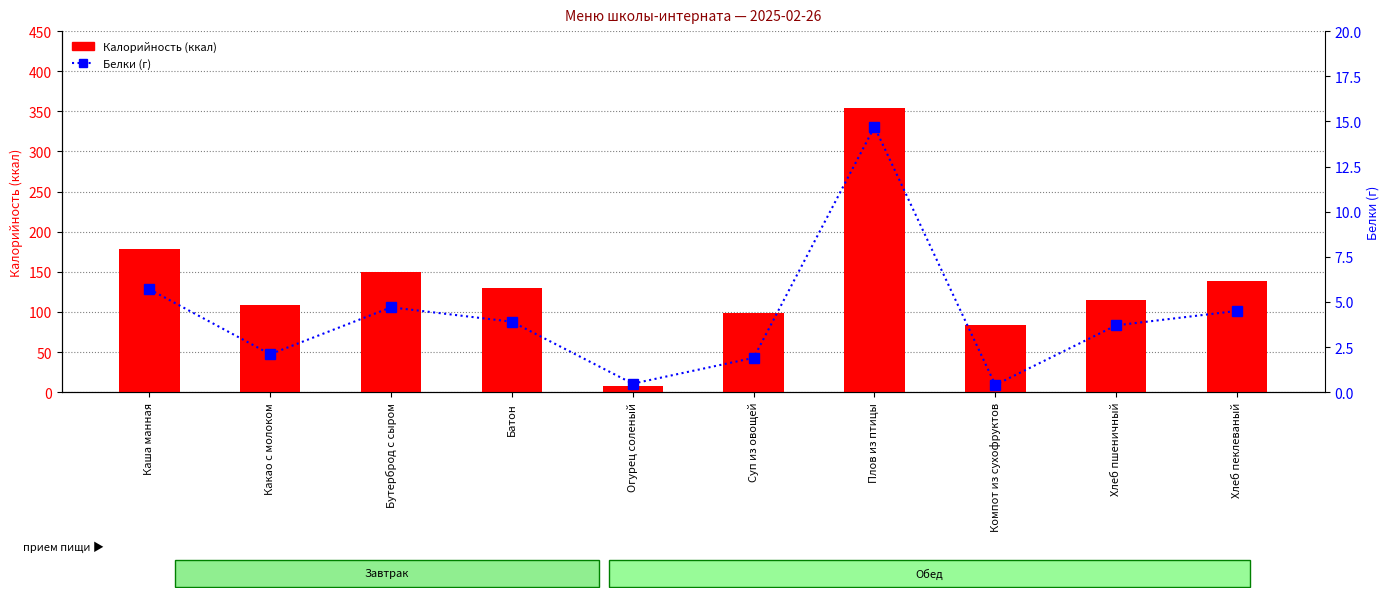

At Плов из птицы, list the series in order from smallest to largest.

Белки, Калорийность